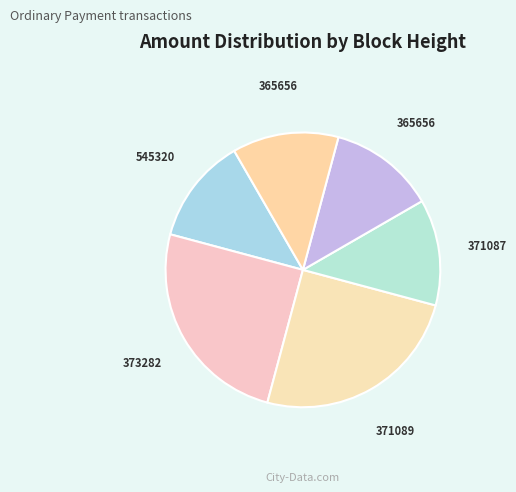

Is there any slice that represents more than half of the pie?

No